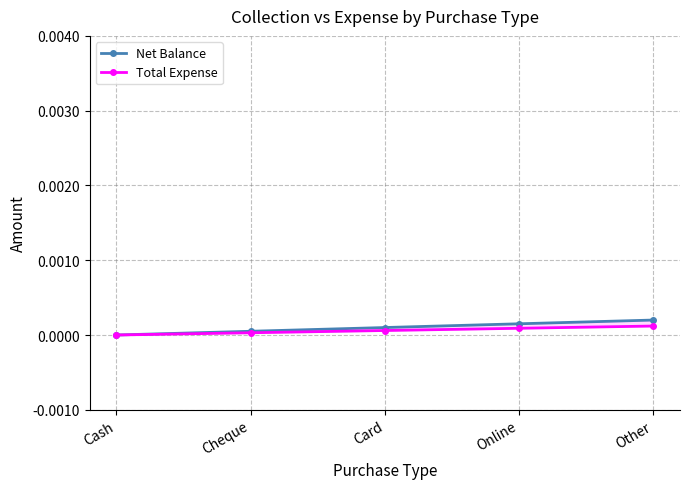

At which category is the sum across all series the highest?

Other